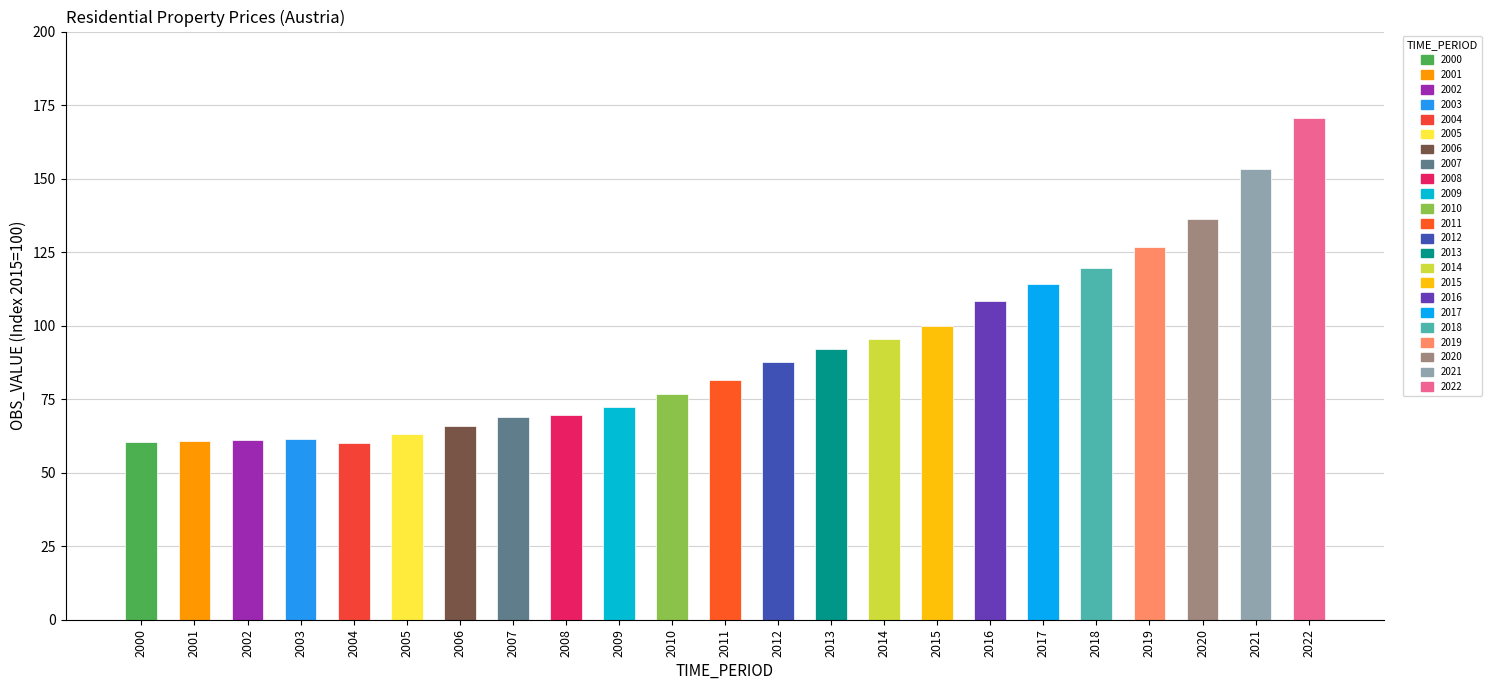

At which category does the chart reach its peak across all series?

2022